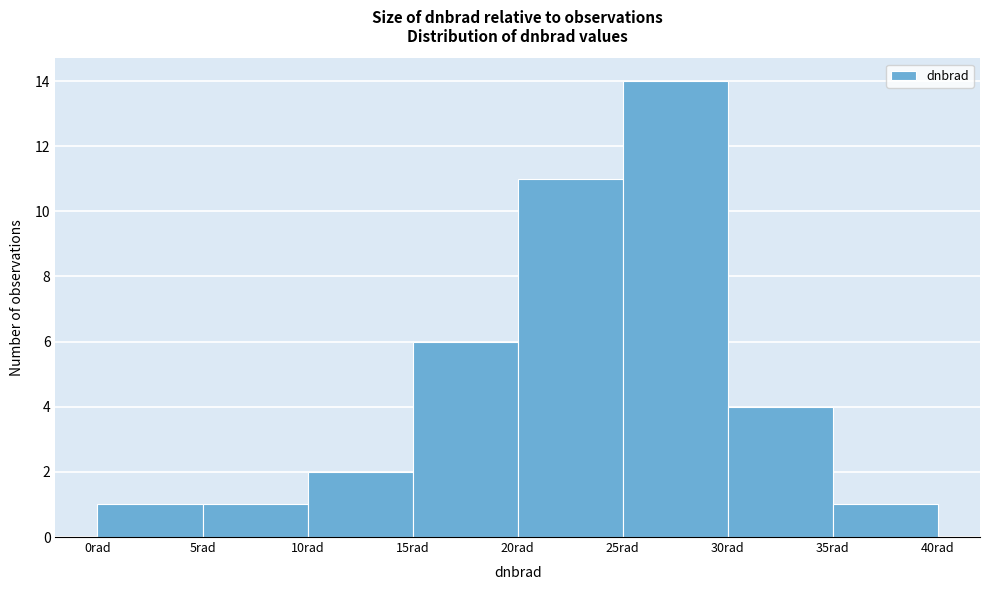

Over which range of the x-axis is the bar tallest?

25 to 30